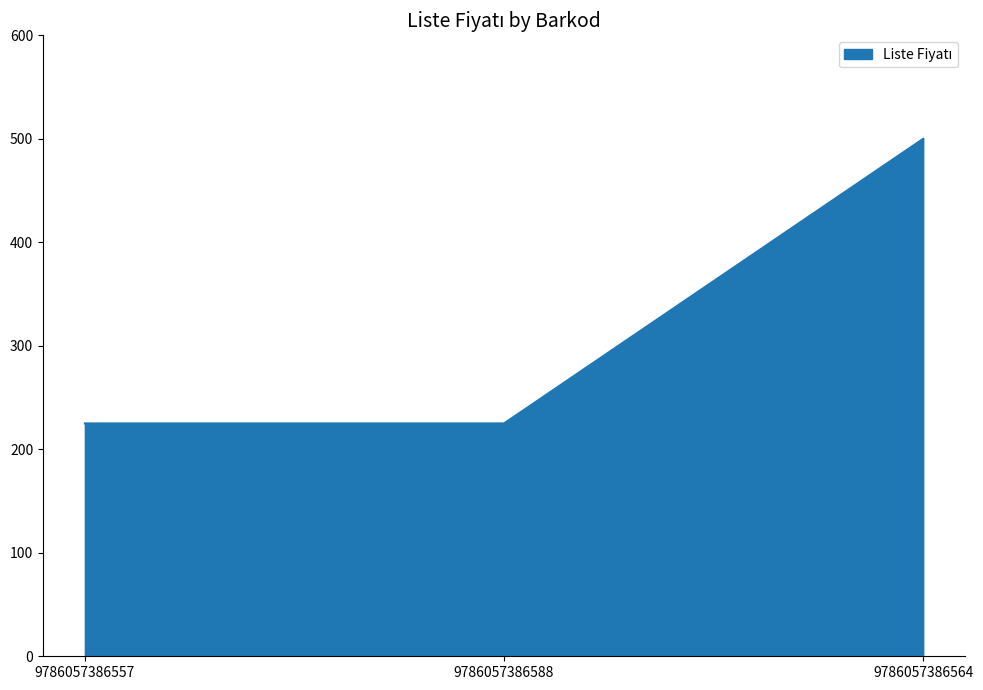

How many lines are shown in the chart?

1